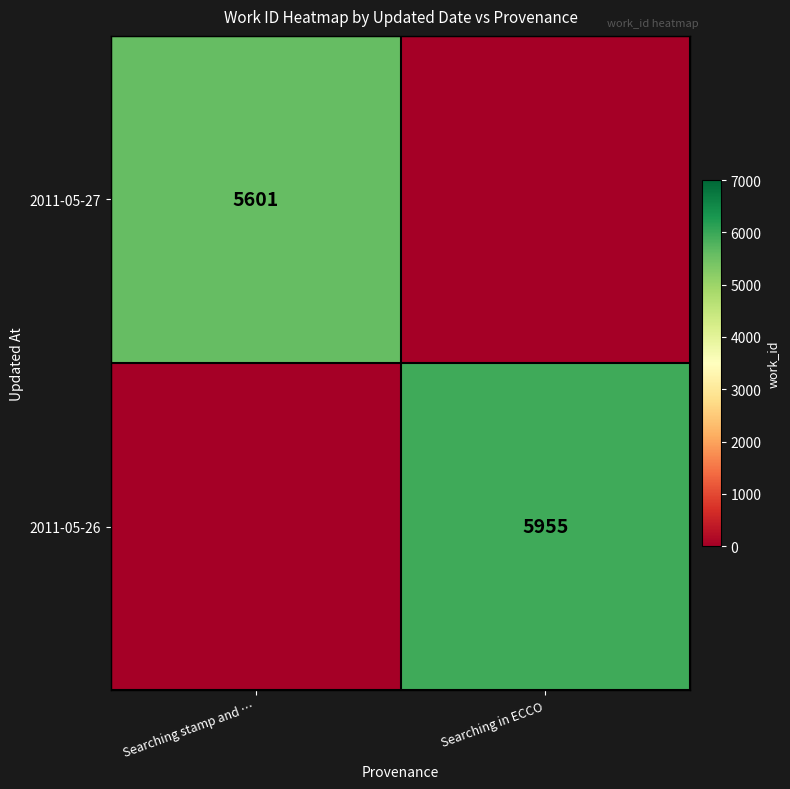

True or false: 2011-05-26 has a value of 8511 at Searching in ECCO.

False